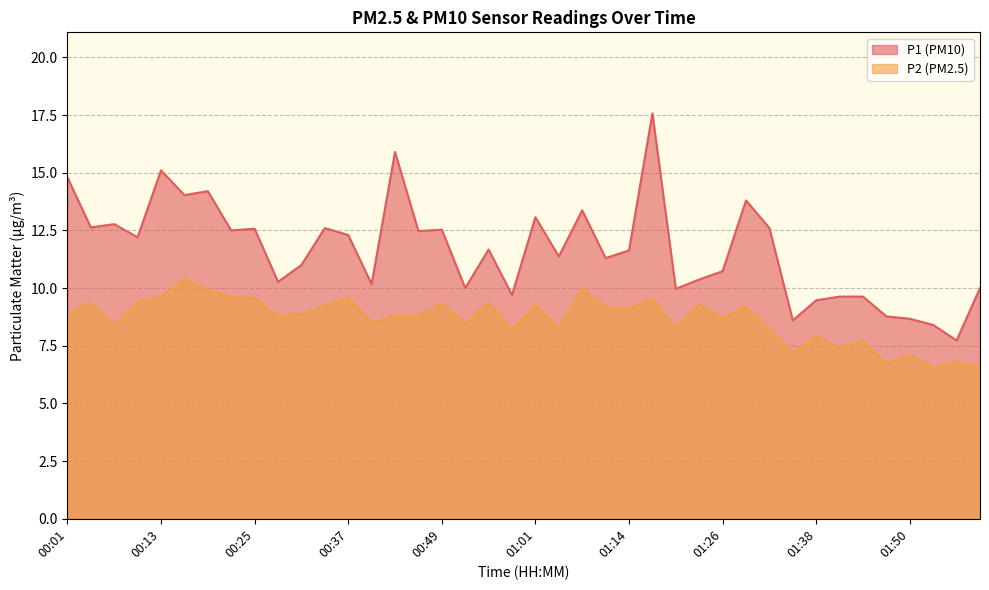

How many lines are shown in the chart?

2